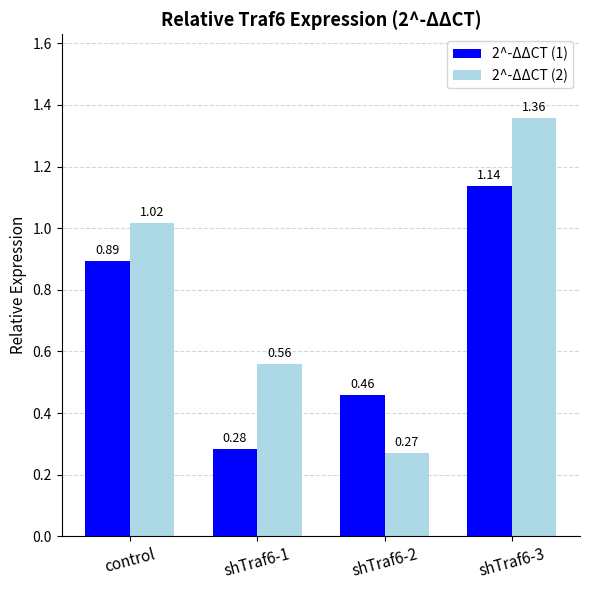

What is the average value of the 2^-ΔΔCT (1) series?

0.7